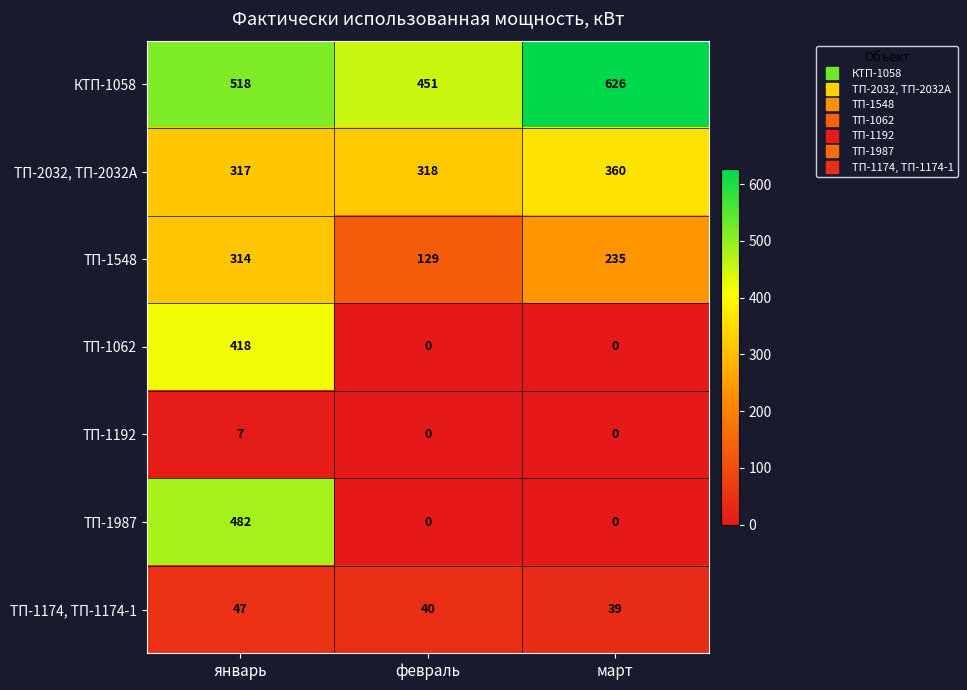

What is the approximate value of КТП-1058 at март?

626